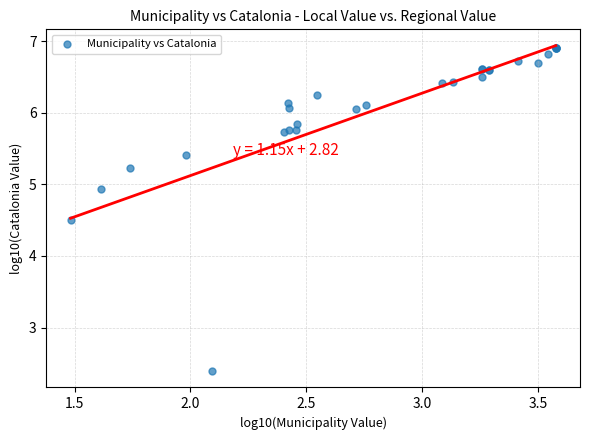

What Y value in the scatter plot is closest to 4?

4.5